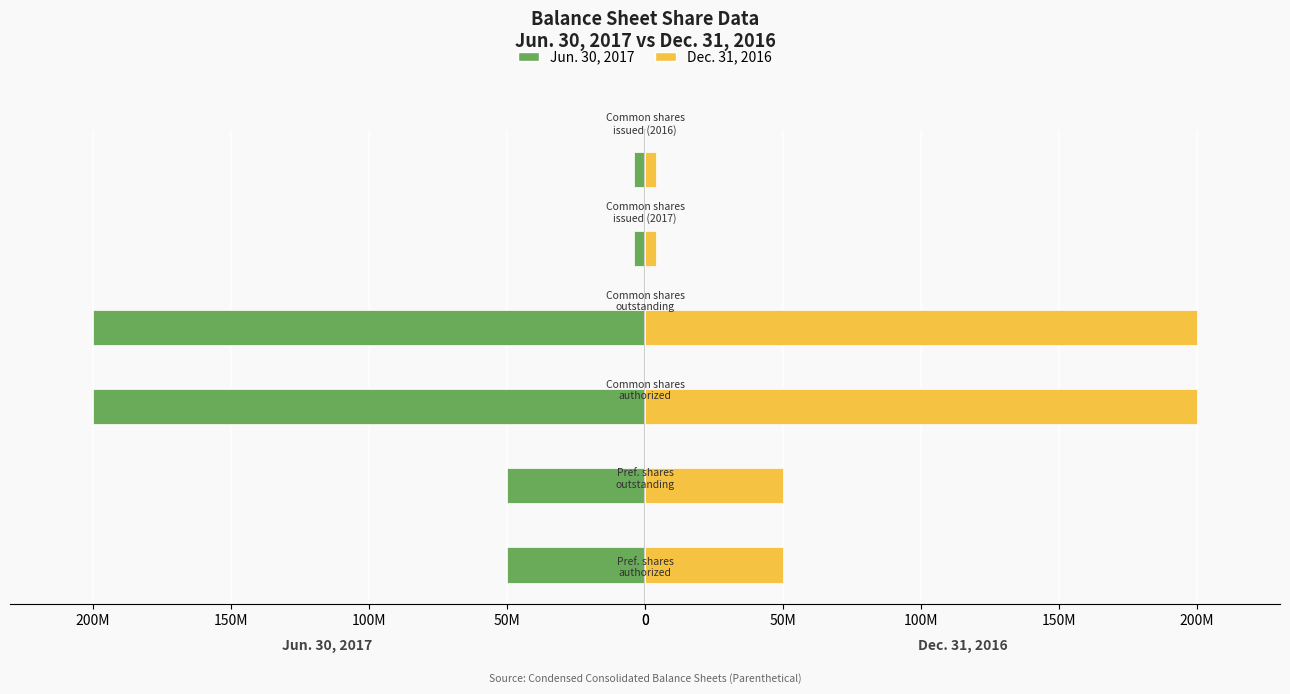

Reading left to right, transcribe all the data shown in this chart.

Jun. 30, 2017: -50000000	-50000000	-200000000	-200000000	-4063660	-4063660
Dec. 31, 2016: 50000000	50000000	200000000	200000000	3829660	3829660